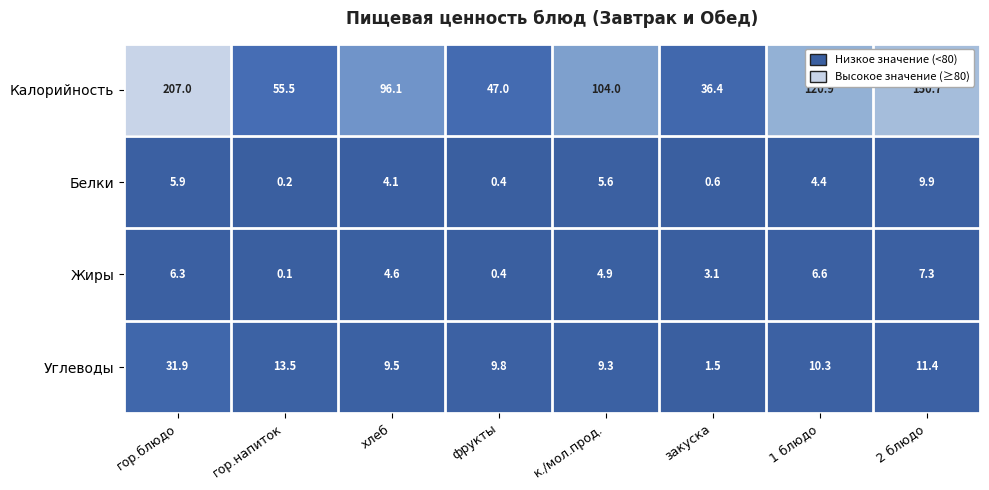

Rank the categories by Углеводы value from highest to lowest.

гор.блюдо, гор.напиток, 2 блюдо, 1 блюдо, фрукты, хлеб, к./мол.прод., закуска